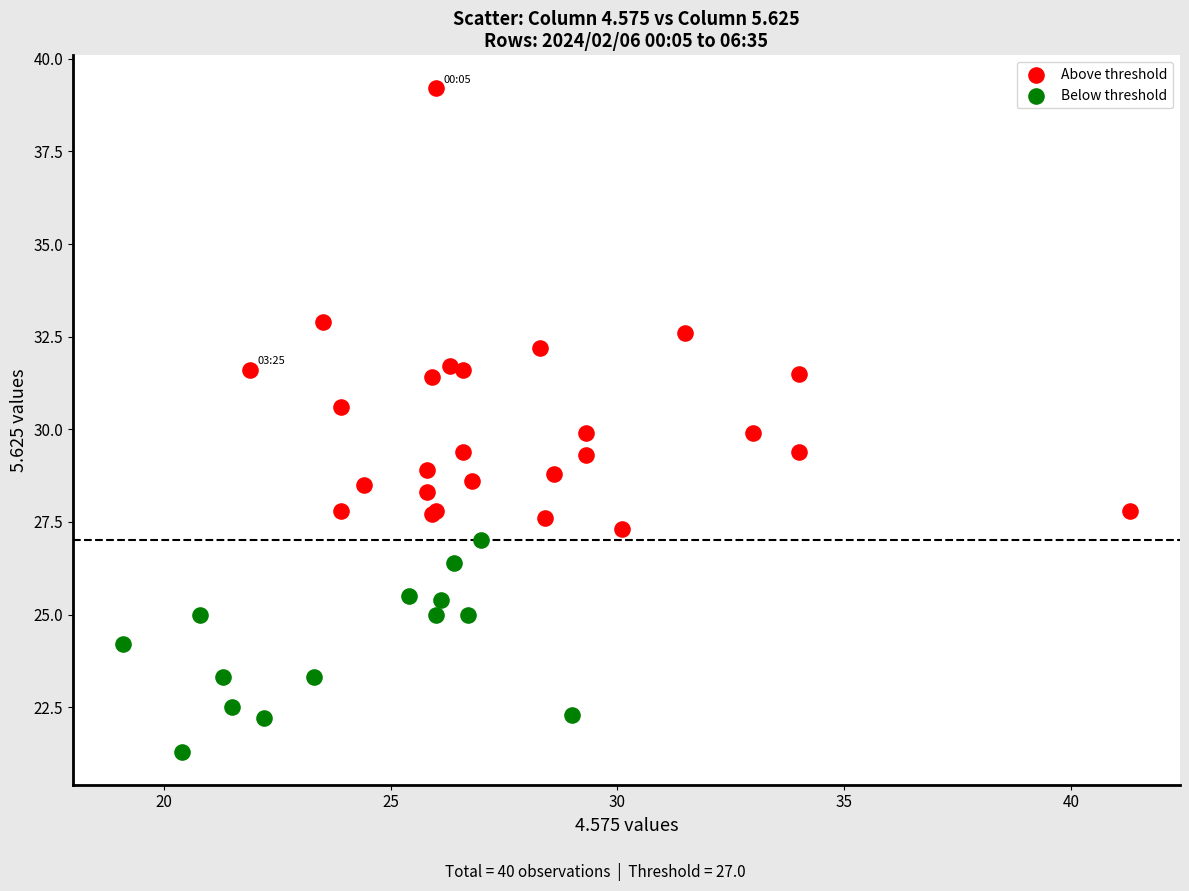

Which series has the widest spread of Y values?

Above threshold